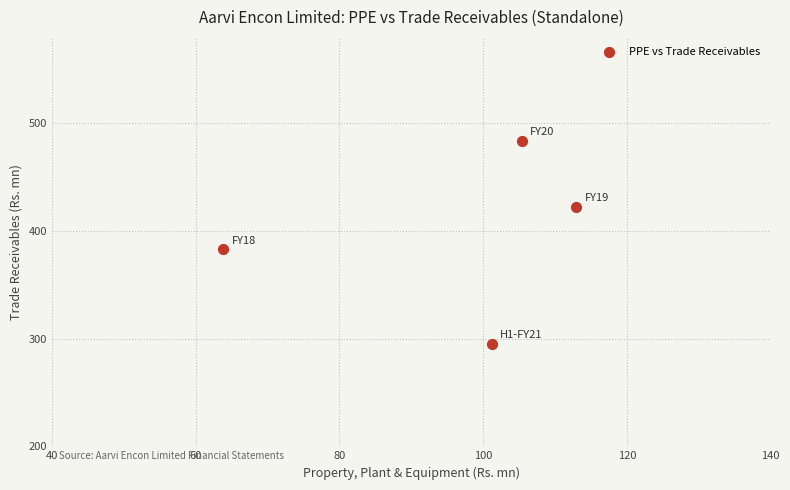

What is the average Y value?

396.0